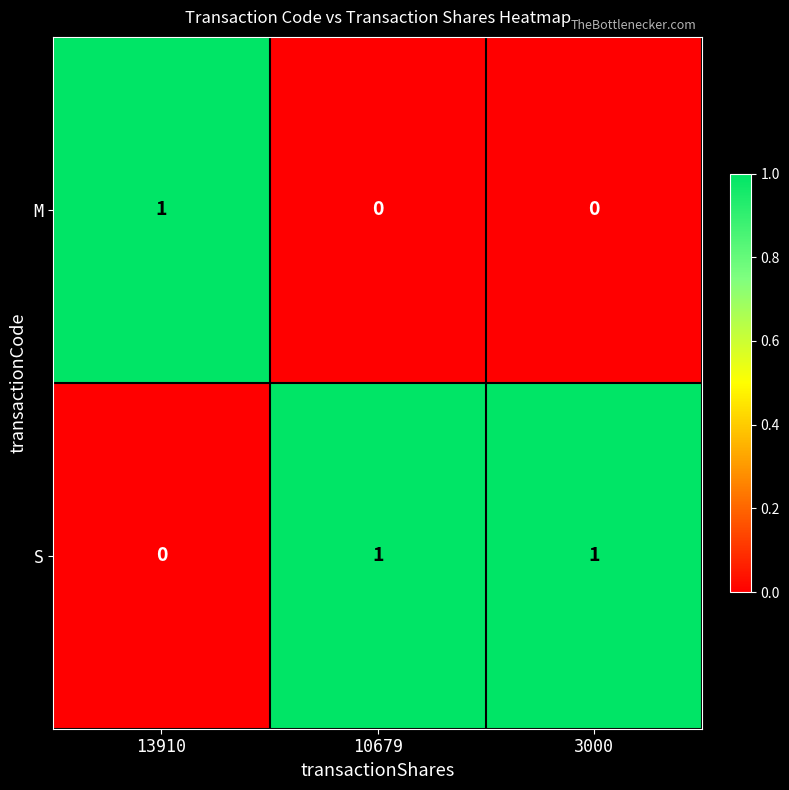

The value of S at 13910 is 0. True or false?

True